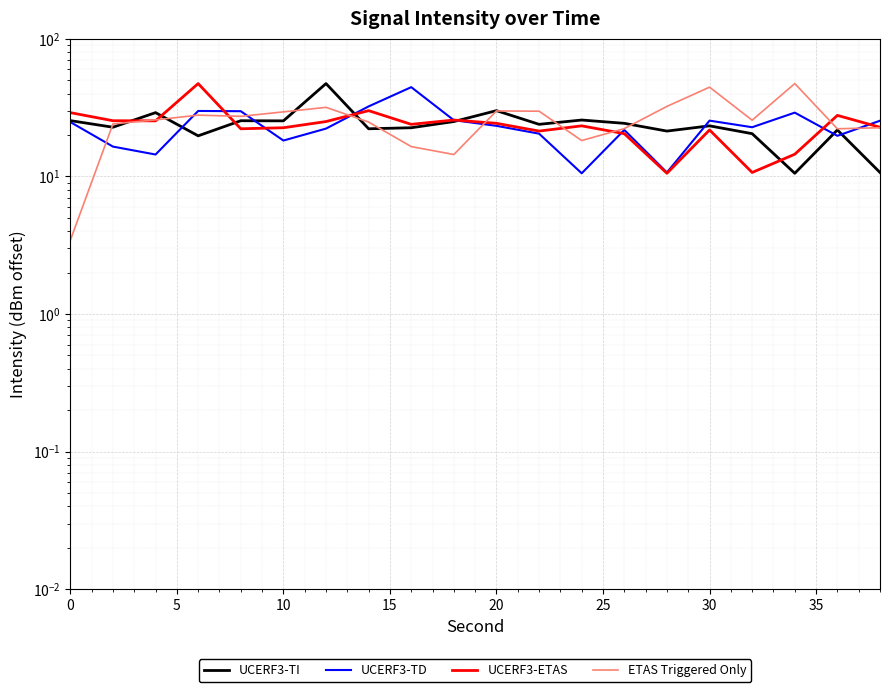

Does the chart display data point markers on the line(s)?

No